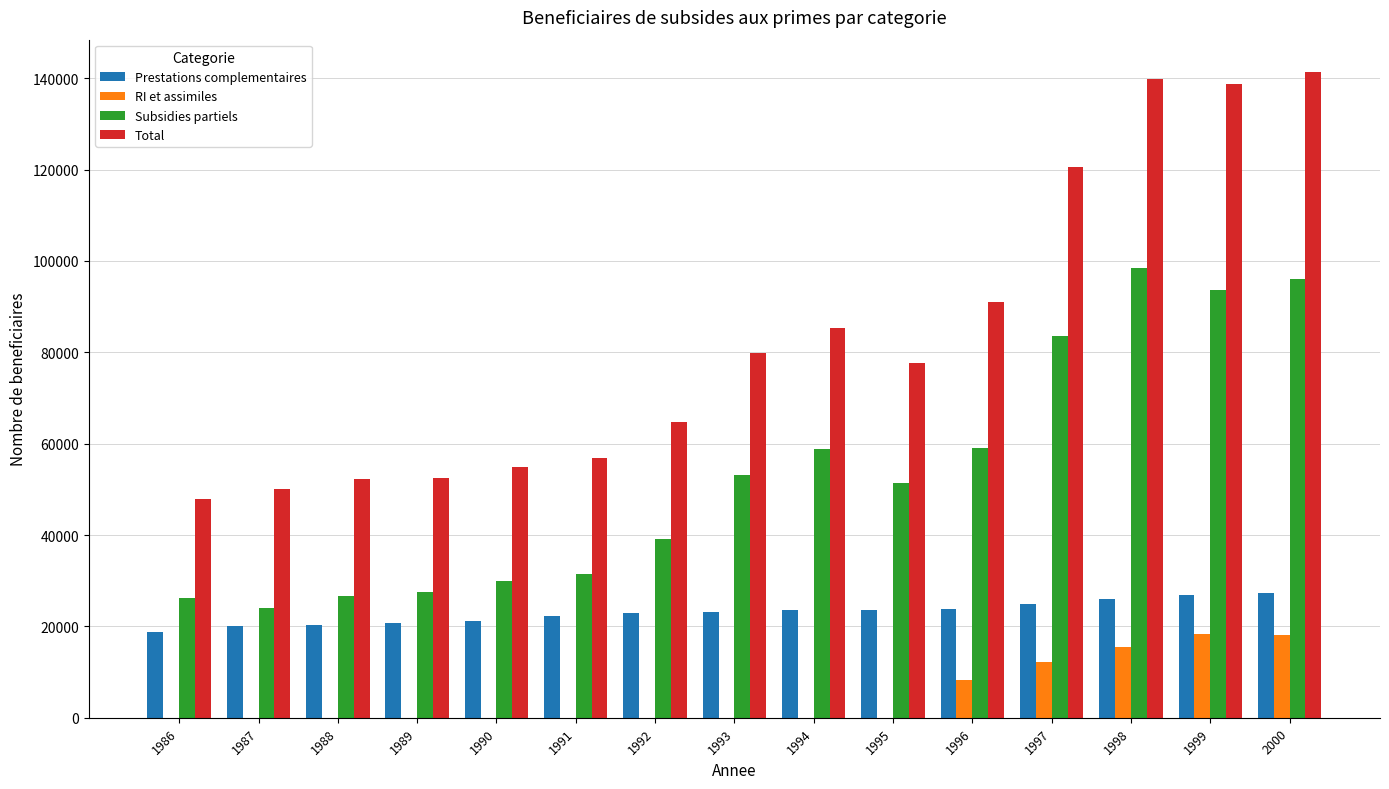

What is the greatest value displayed?

141374